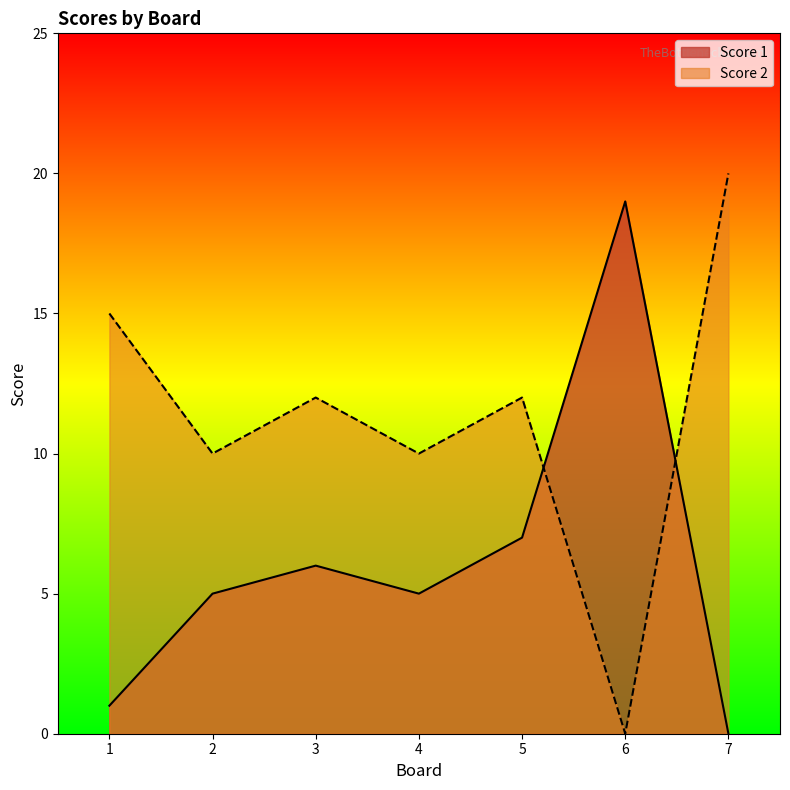

Where do Score 1 and Score 2 first cross each other?

5 and 6